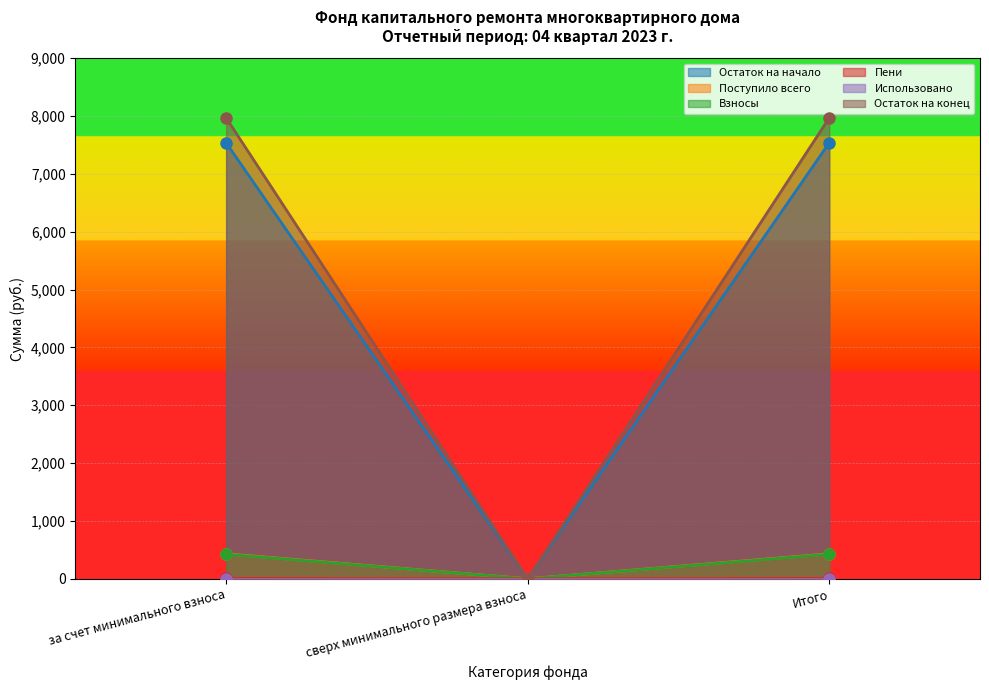

What is the spread (max minus min) of values at за счет минимального взноса?

7963.4